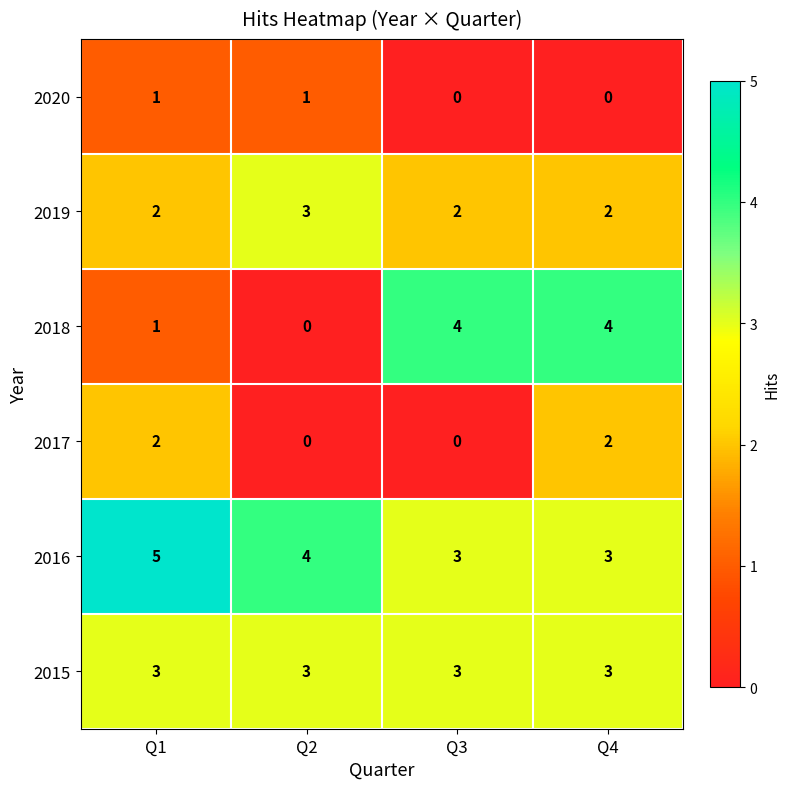

What is the maximum value shown in the chart?

5